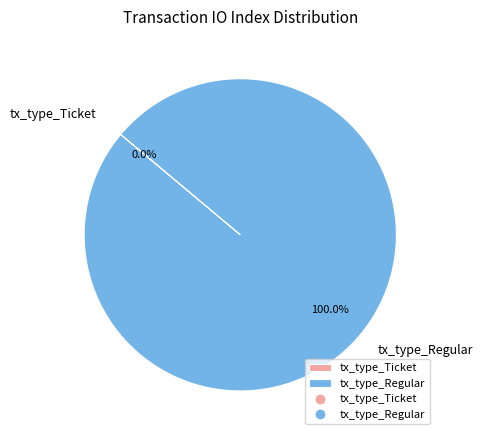

Rank the categories by value from highest to lowest.

tx_type_Regular, tx_type_Ticket